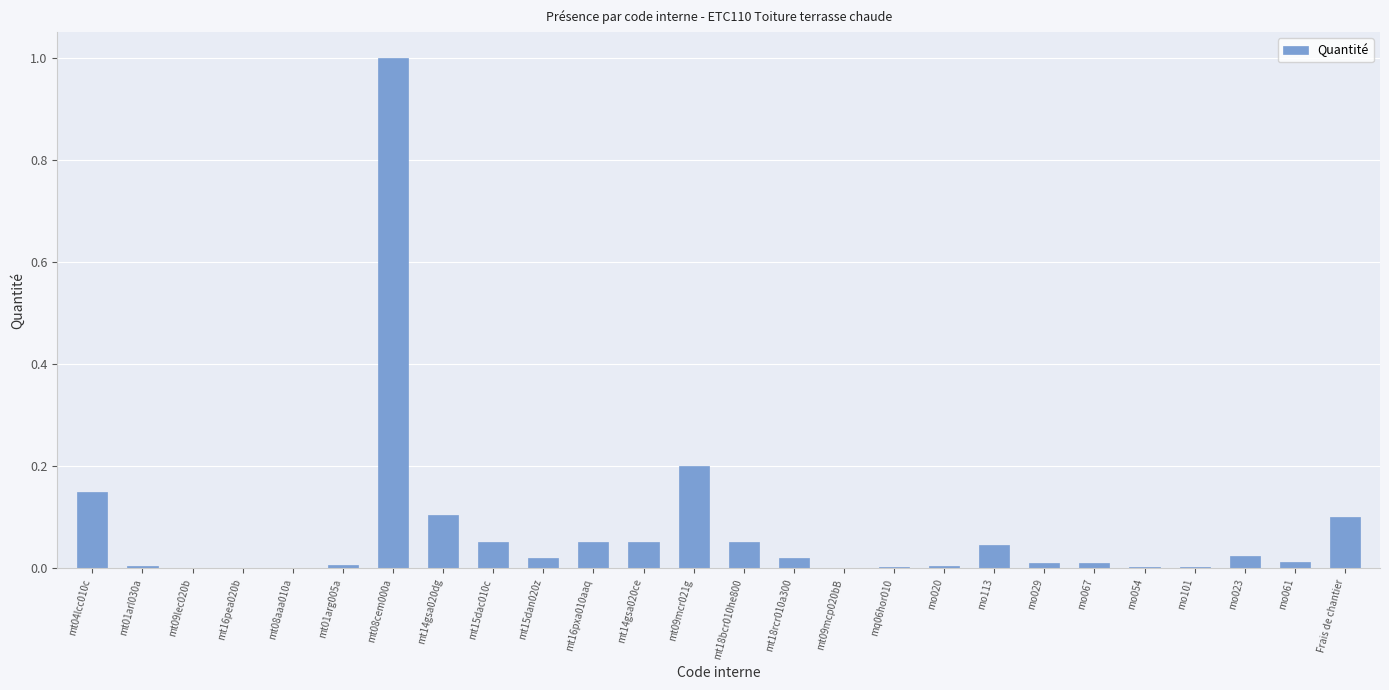

The value at mt15dan020z is 0.0. True or false?

True